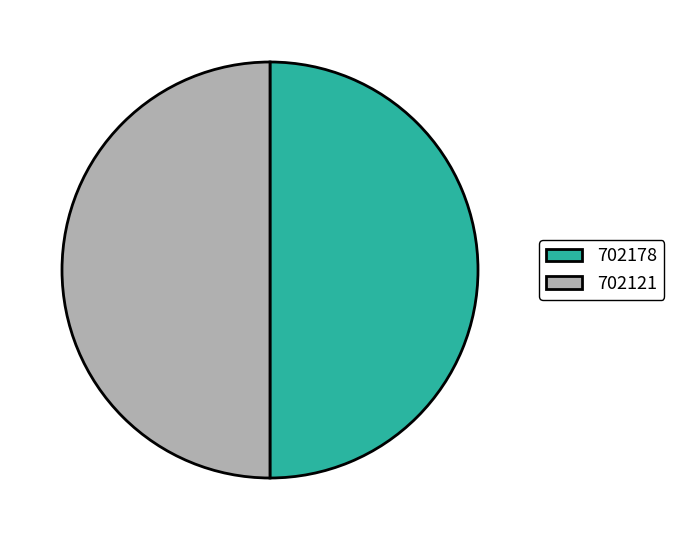

True or false: 702178 accounts for 42% of the total.

False